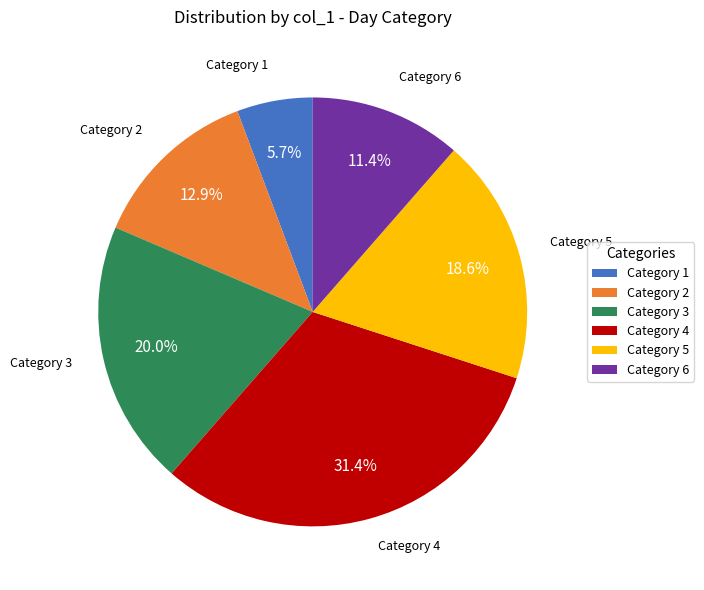

Is there a majority slice in this chart?

No